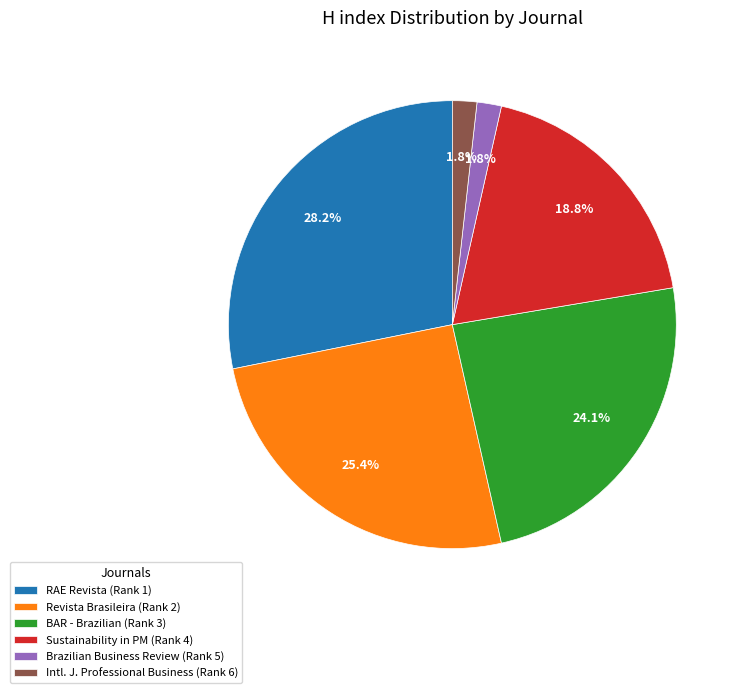

Does Intl. J. Professional Business (Rank 6) account for over 50% of the chart?

No